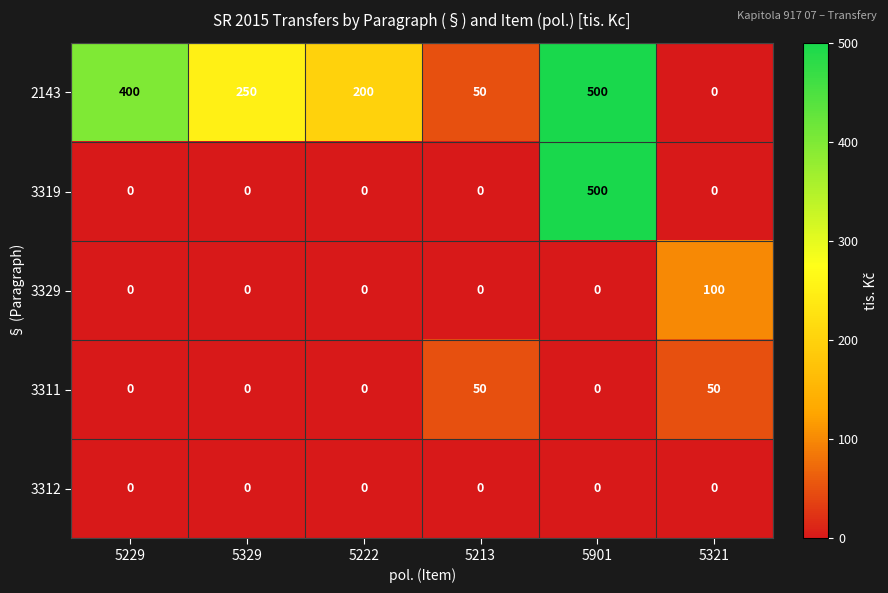

Rank the categories by 2143 value from highest to lowest.

5901, 5229, 5329, 5222, 5213, 5321